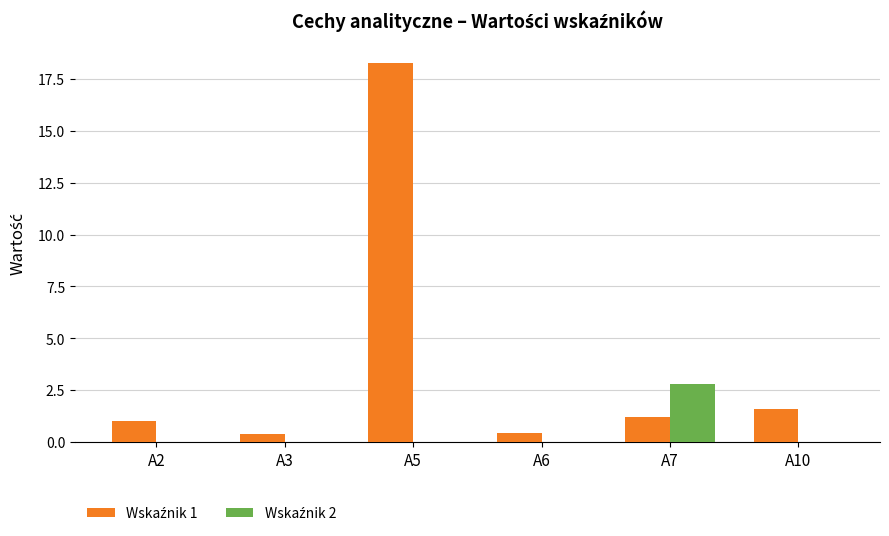

At which category is the sum across all series the highest?

A5